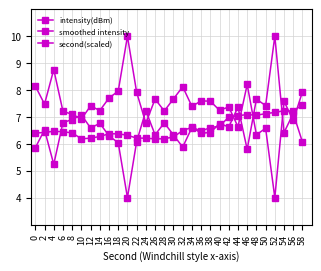

At which category does the chart reach its peak across all series?

52